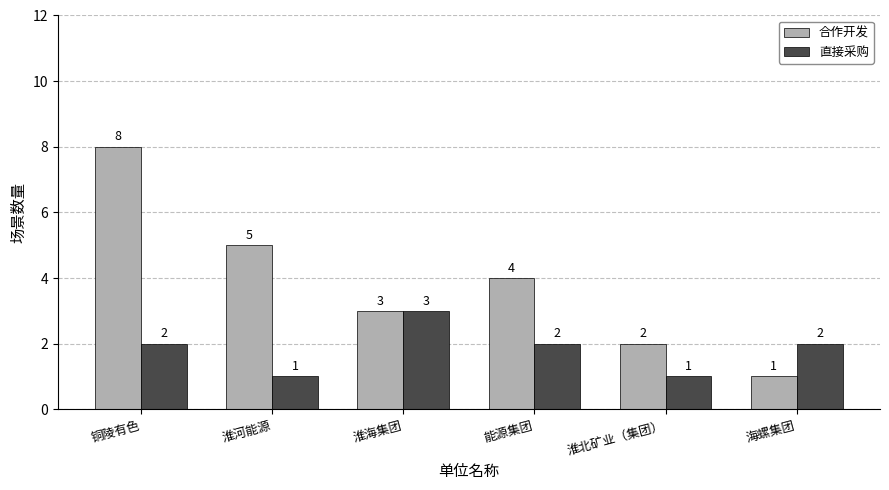

The value of 合作开发 at 海螺集团 is 1. True or false?

True